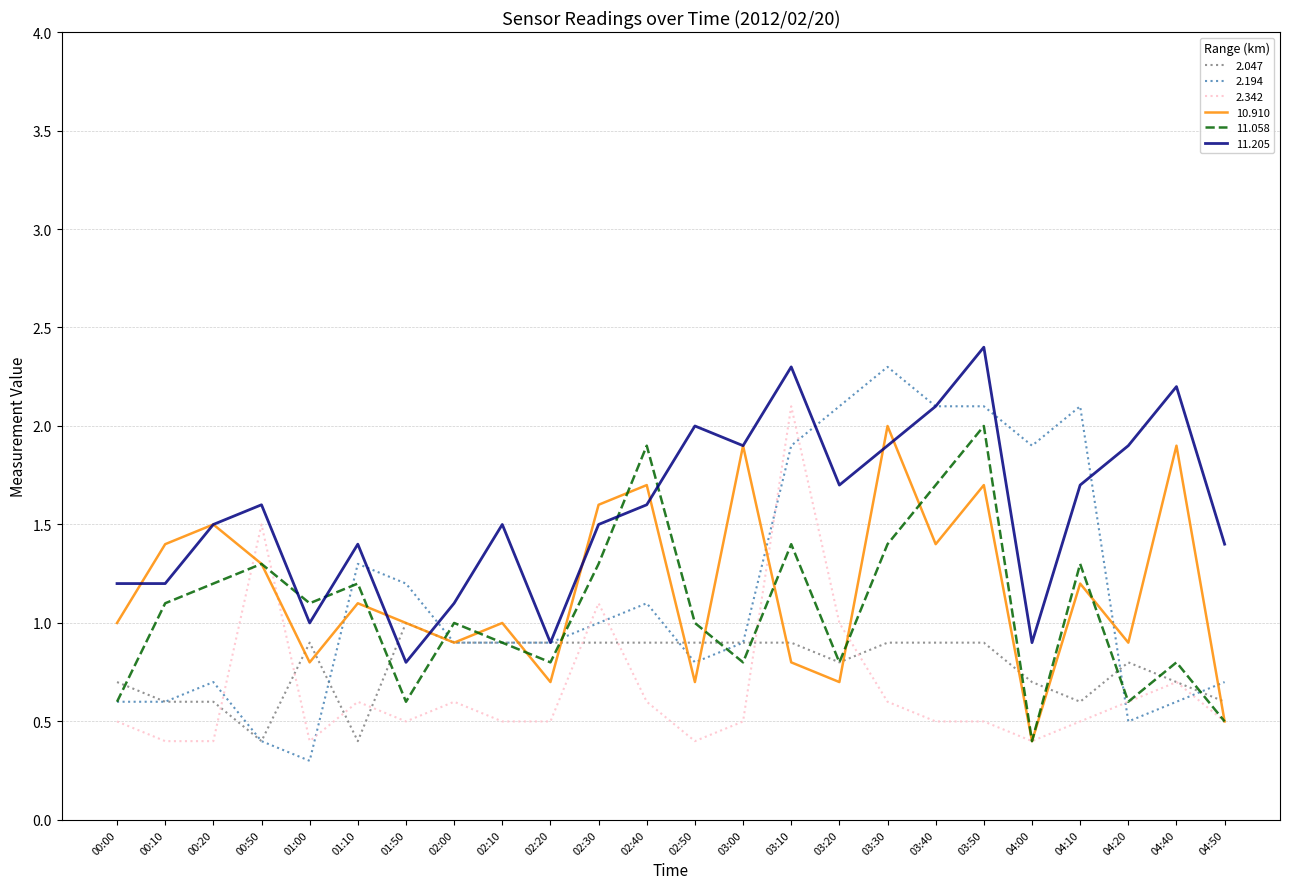

Reading left to right, list all the values displayed in this chart.

2.047: 00:00=0.7	00:10=0.6	00:20=0.6	00:50=0.4	01:00=0.9	01:10=0.4	01:50=1.0	02:00=0.9	02:10=0.9	02:20=0.9	02:30=0.9	02:40=0.9	02:50=0.9	03:00=0.9	03:10=0.9	03:20=0.8	03:30=0.9	03:40=0.9	03:50=0.9	04:00=0.7	04:10=0.6	04:20=0.8	04:40=0.7	04:50=0.6
2.194: 00:00=0.6	00:10=0.6	00:20=0.7	00:50=0.4	01:00=0.3	01:10=1.3	01:50=1.2	02:00=0.9	02:10=0.9	02:20=0.9	02:30=1.0	02:40=1.1	02:50=0.8	03:00=0.9	03:10=1.9	03:20=2.1	03:30=2.3	03:40=2.1	03:50=2.1	04:00=1.9	04:10=2.1	04:20=0.5	04:40=0.6	04:50=0.7
2.342: 00:00=0.5	00:10=0.4	00:20=0.4	00:50=1.5	01:00=0.4	01:10=0.6	01:50=0.5	02:00=0.6	02:10=0.5	02:20=0.5	02:30=1.1	02:40=0.6	02:50=0.4	03:00=0.5	03:10=2.1	03:20=1.0	03:30=0.6	03:40=0.5	03:50=0.5	04:00=0.4	04:10=0.5	04:20=0.6	04:40=0.7	04:50=0.5
10.910: 00:00=1.0	00:10=1.4	00:20=1.5	00:50=1.3	01:00=0.8	01:10=1.1	01:50=1.0	02:00=0.9	02:10=1.0	02:20=0.7	02:30=1.6	02:40=1.7	02:50=0.7	03:00=1.9	03:10=0.8	03:20=0.7	03:30=2.0	03:40=1.4	03:50=1.7	04:00=0.4	04:10=1.2	04:20=0.9	04:40=1.9	04:50=0.5
11.058: 00:00=0.6	00:10=1.1	00:20=1.2	00:50=1.3	01:00=1.1	01:10=1.2	01:50=0.6	02:00=1.0	02:10=0.9	02:20=0.8	02:30=1.3	02:40=1.9	02:50=1.0	03:00=0.8	03:10=1.4	03:20=0.8	03:30=1.4	03:40=1.7	03:50=2.0	04:00=0.4	04:10=1.3	04:20=0.6	04:40=0.8	04:50=0.5
11.205: 00:00=1.2	00:10=1.2	00:20=1.5	00:50=1.6	01:00=1.0	01:10=1.4	01:50=0.8	02:00=1.1	02:10=1.5	02:20=0.9	02:30=1.5	02:40=1.6	02:50=2.0	03:00=1.9	03:10=2.3	03:20=1.7	03:30=1.9	03:40=2.1	03:50=2.4	04:00=0.9	04:10=1.7	04:20=1.9	04:40=2.2	04:50=1.4